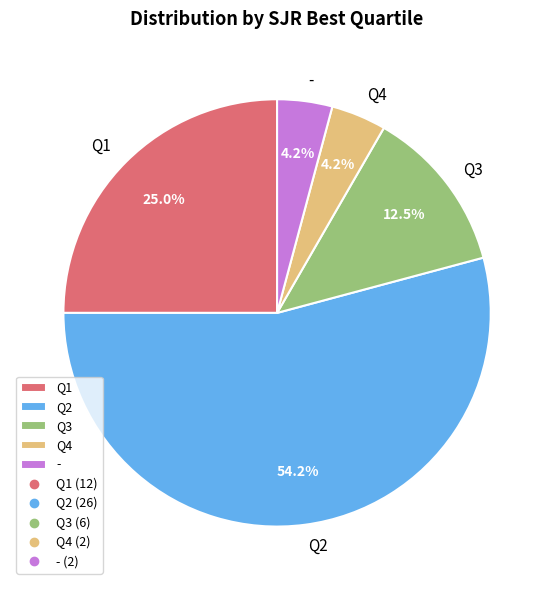

To the nearest percent, what is the average slice percentage?

20%